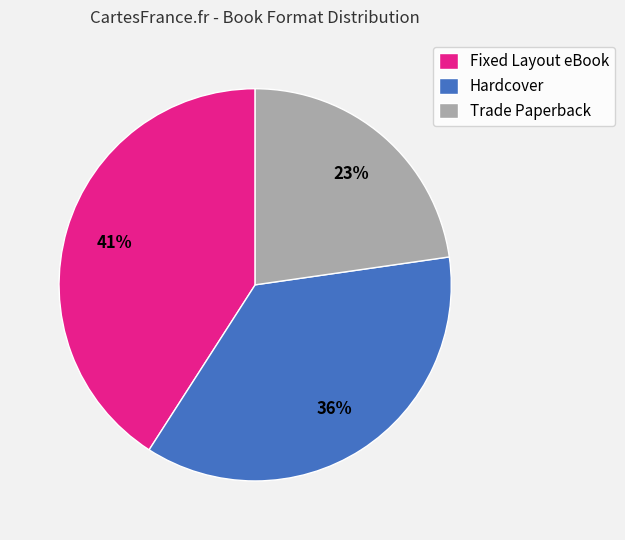

What percentage is the Fixed Layout eBook slice, to the nearest percent?

41%